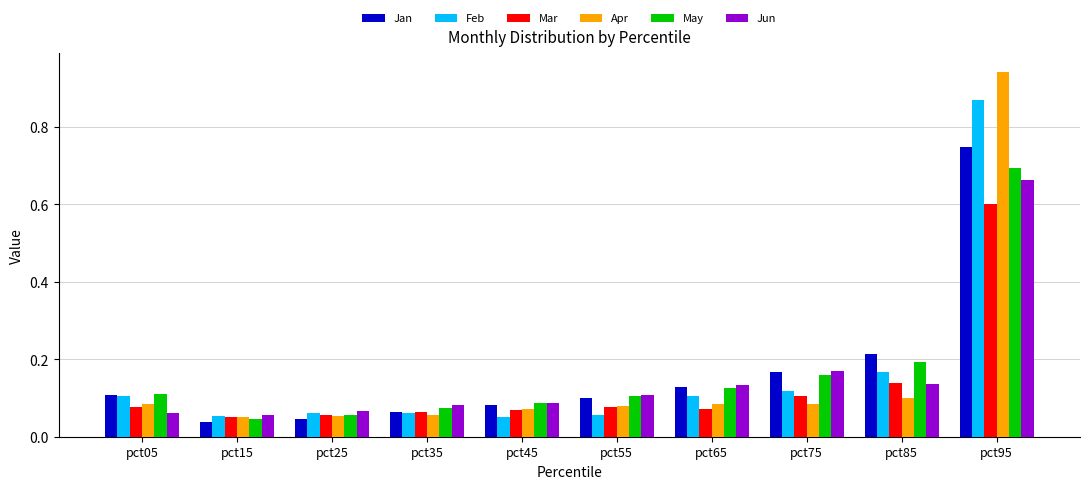

What is the total value across all series at pct75?

0.8